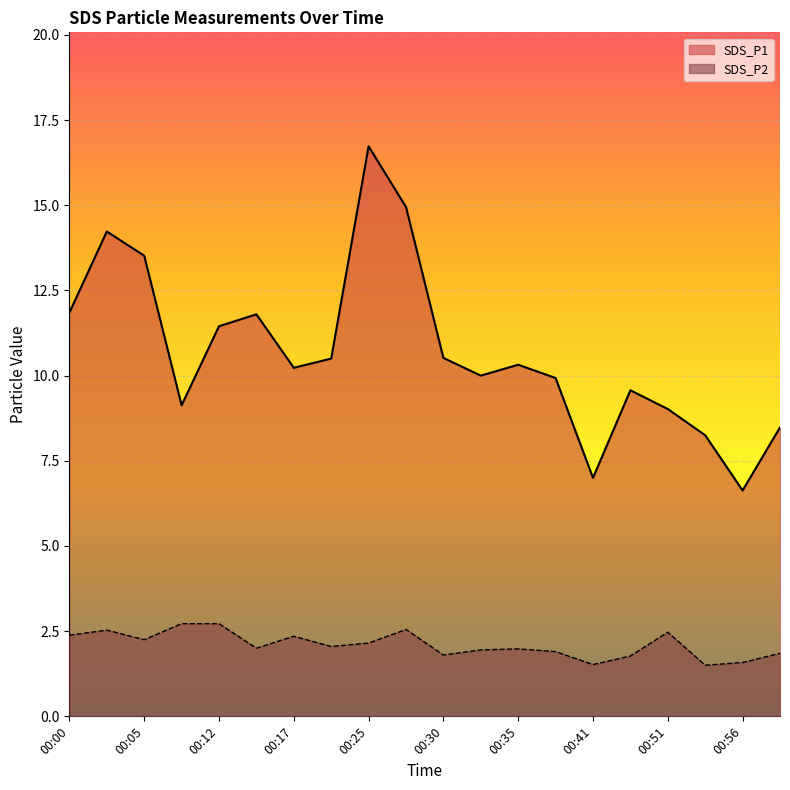

The value of SDS_P2 at 00:17 is 2.4. True or false?

True